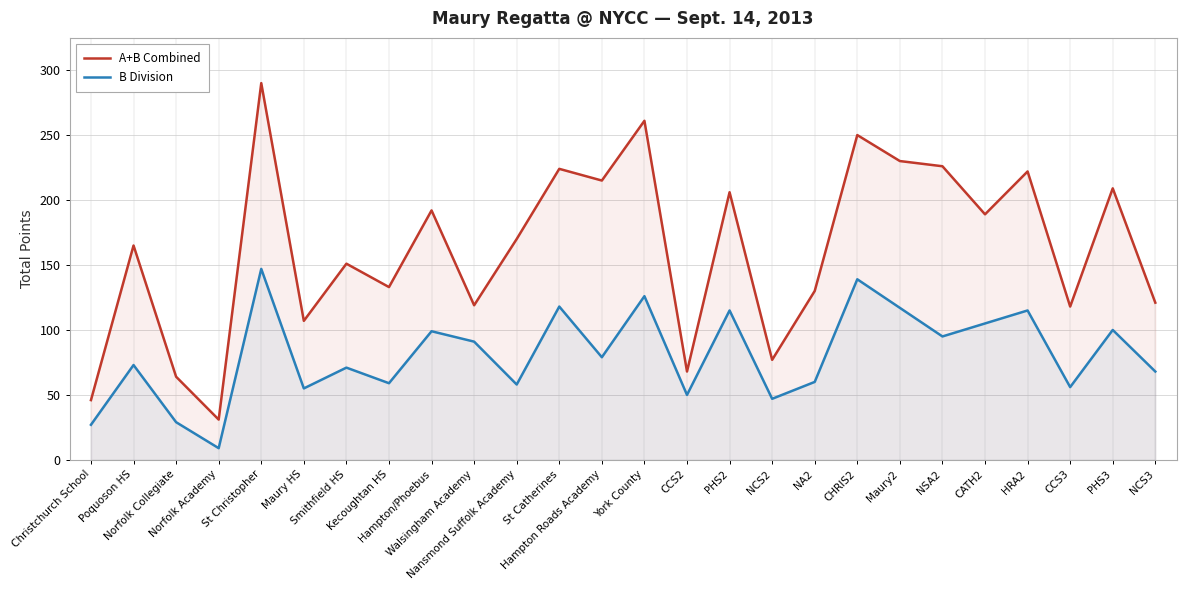

How many lines are shown in the chart?

2